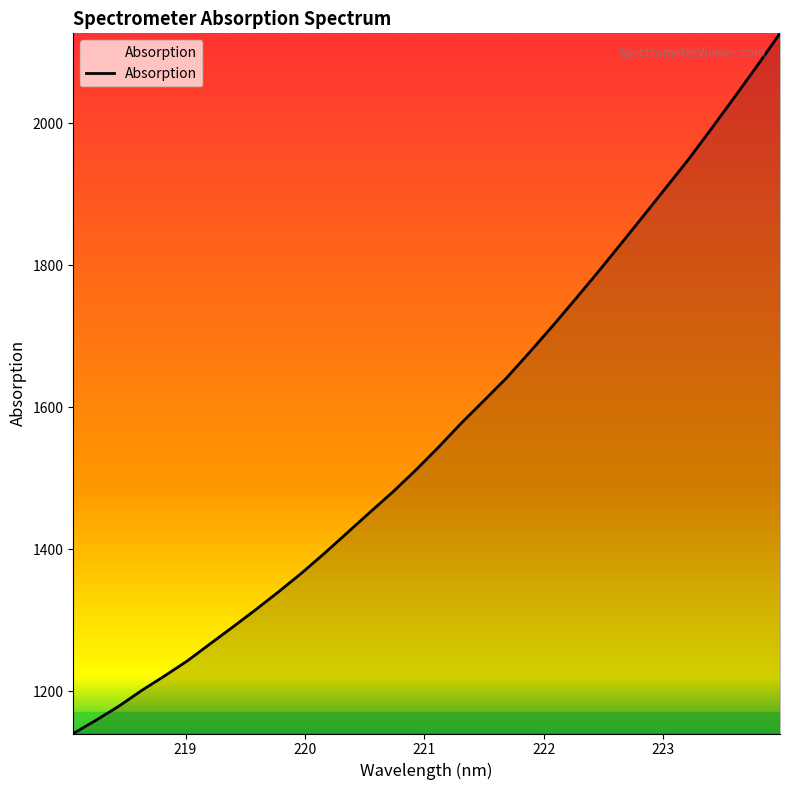

What is the maximum value shown in the chart?

2126.7